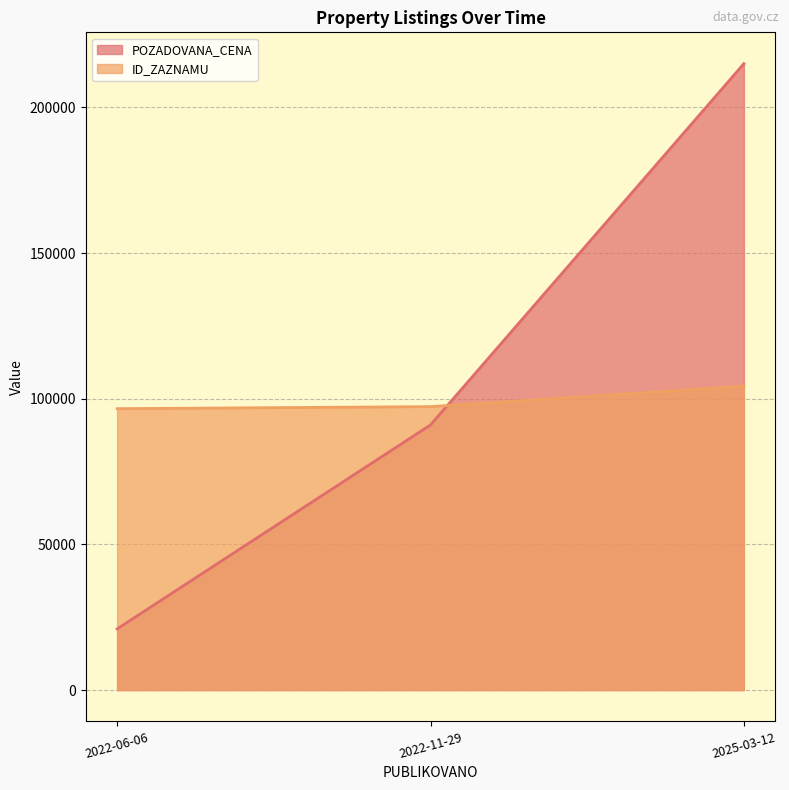

Reading left to right, extract all data points from this chart.

POZADOVANA_CENA: 21000	91000	215000
ID_ZAZNAMU: 96584	97284	104341